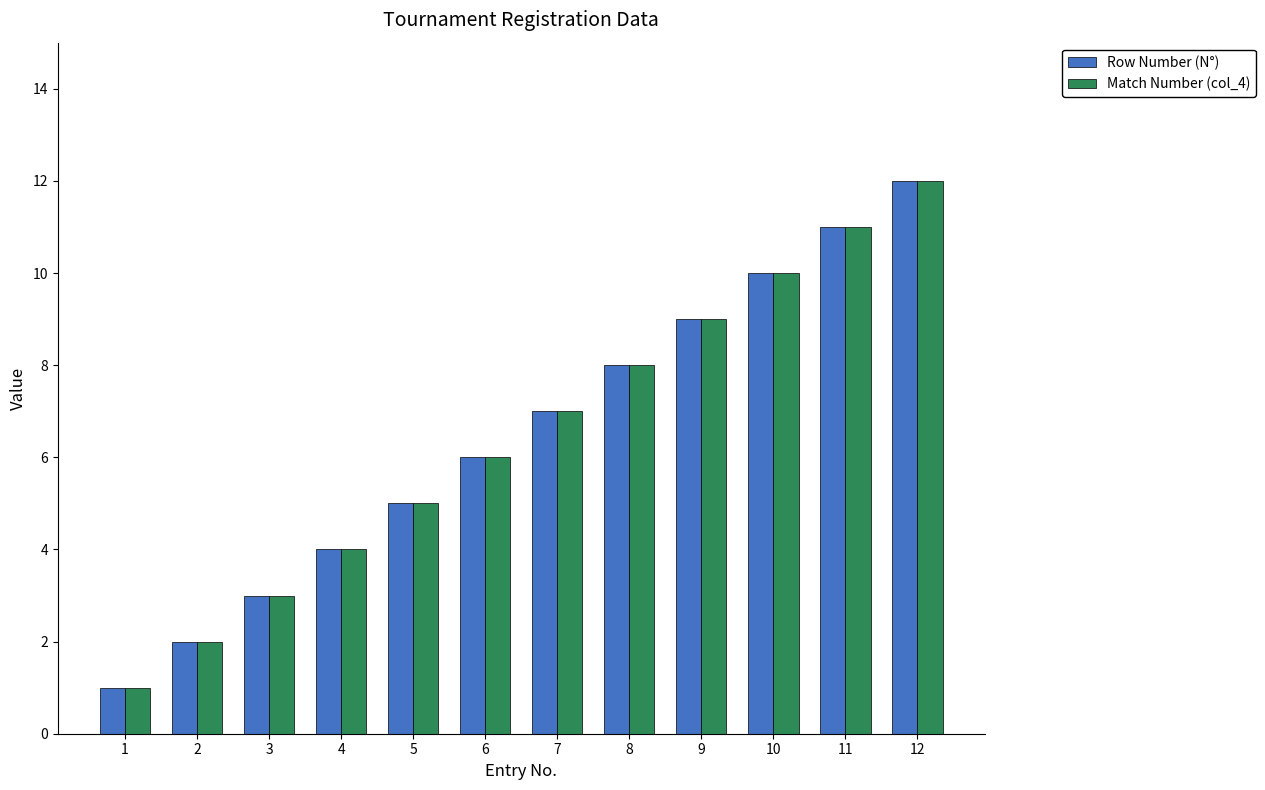

At which category is the sum across all series the highest?

12